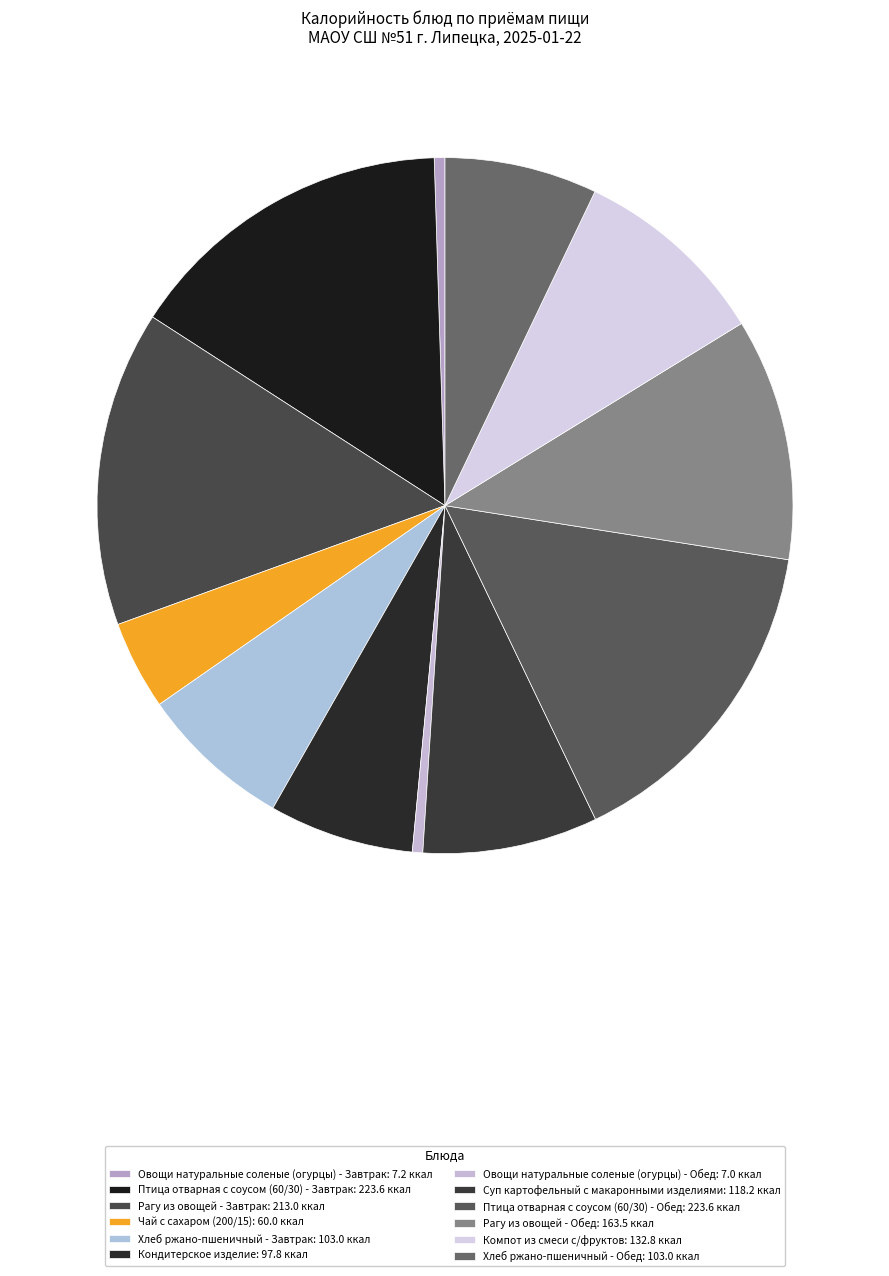

What percentage is the Компот из смеси с/фруктов slice, to the nearest percent?

9%